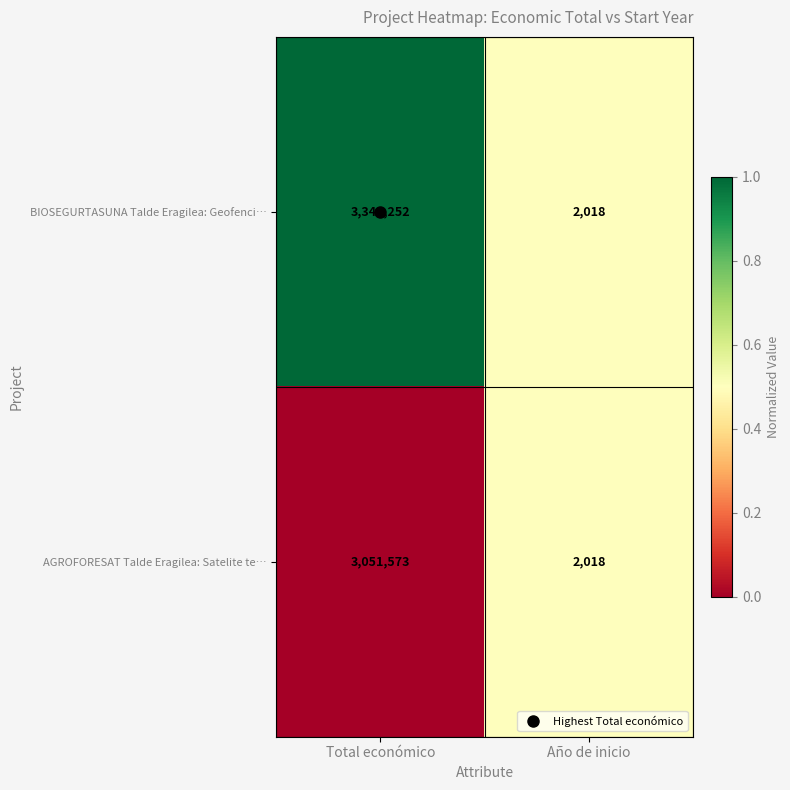

Which series changed the most between Total económico and Año de inicio?

BIOSEGURTASUNA Talde Eragilea: Geofenci…